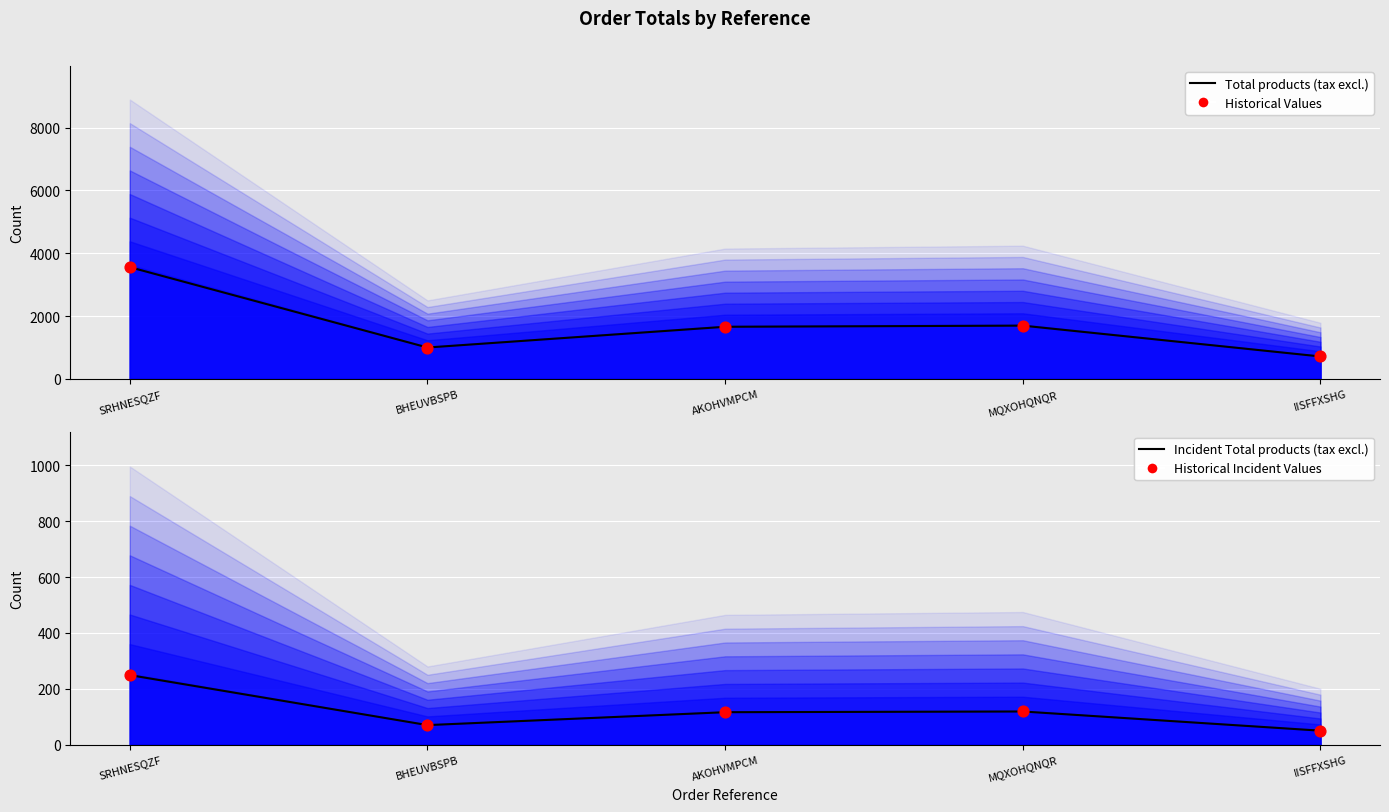

Which series has the widest spread of Y values?

Total products (tax excl.)